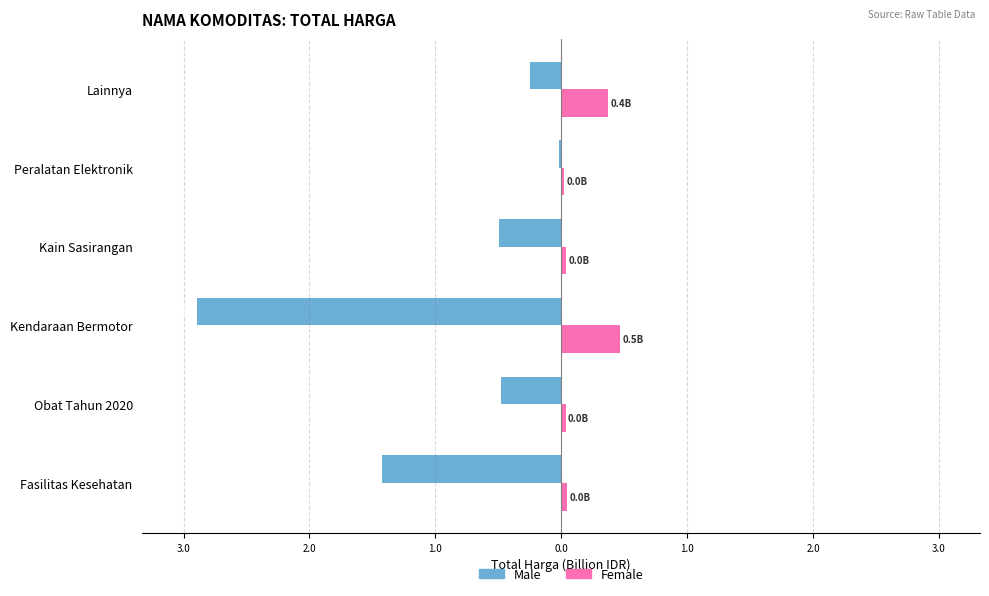

Reading left to right, transcribe all the data shown in this chart.

Male: -1.4	-0.5	-2.9	-0.5	-0.0	-0.3
Female: 0.0	0.0	0.5	0.0	0.0	0.4